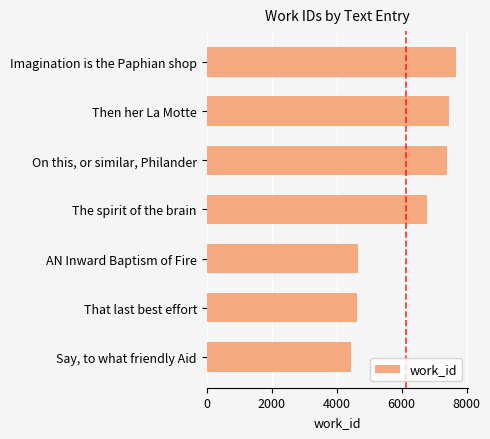

Between Say, to what friendly Aid and On this, or similar, Philander, which is larger?

On this, or similar, Philander